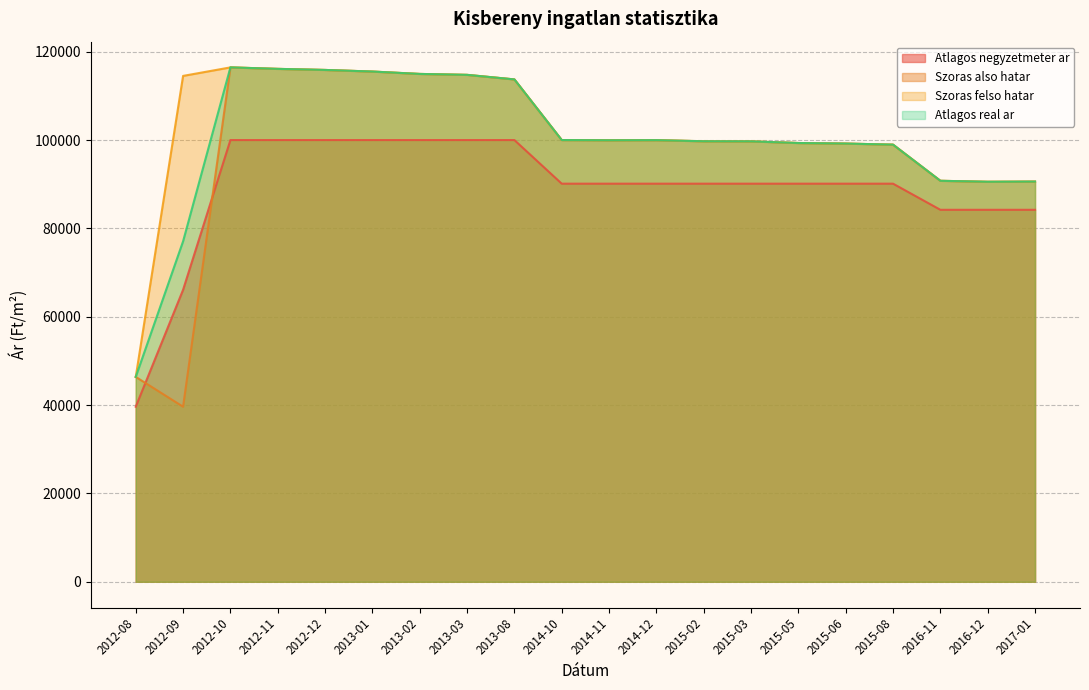

True or false: Szoras also hatar and Atlagos real ar cross at least once.

False